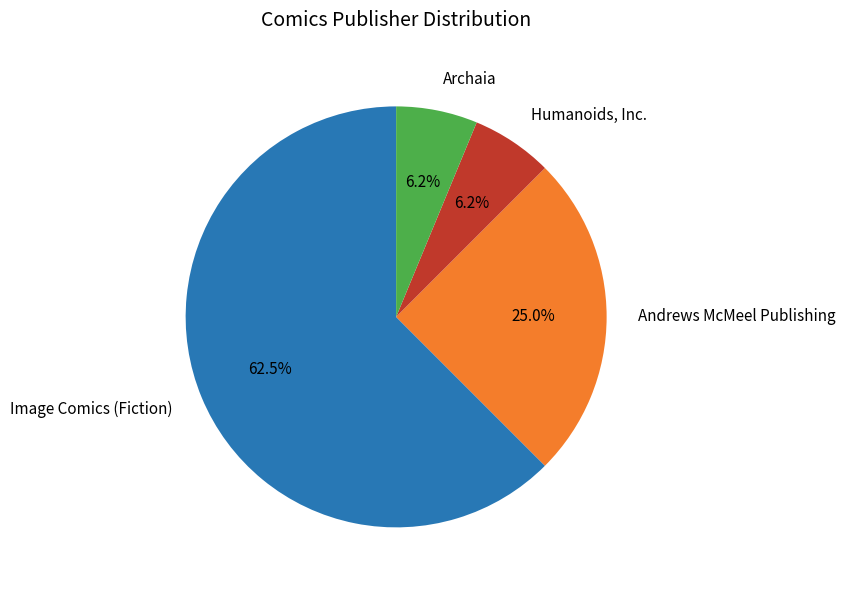

Between Humanoids, Inc. and Andrews McMeel Publishing, which is larger?

Andrews McMeel Publishing